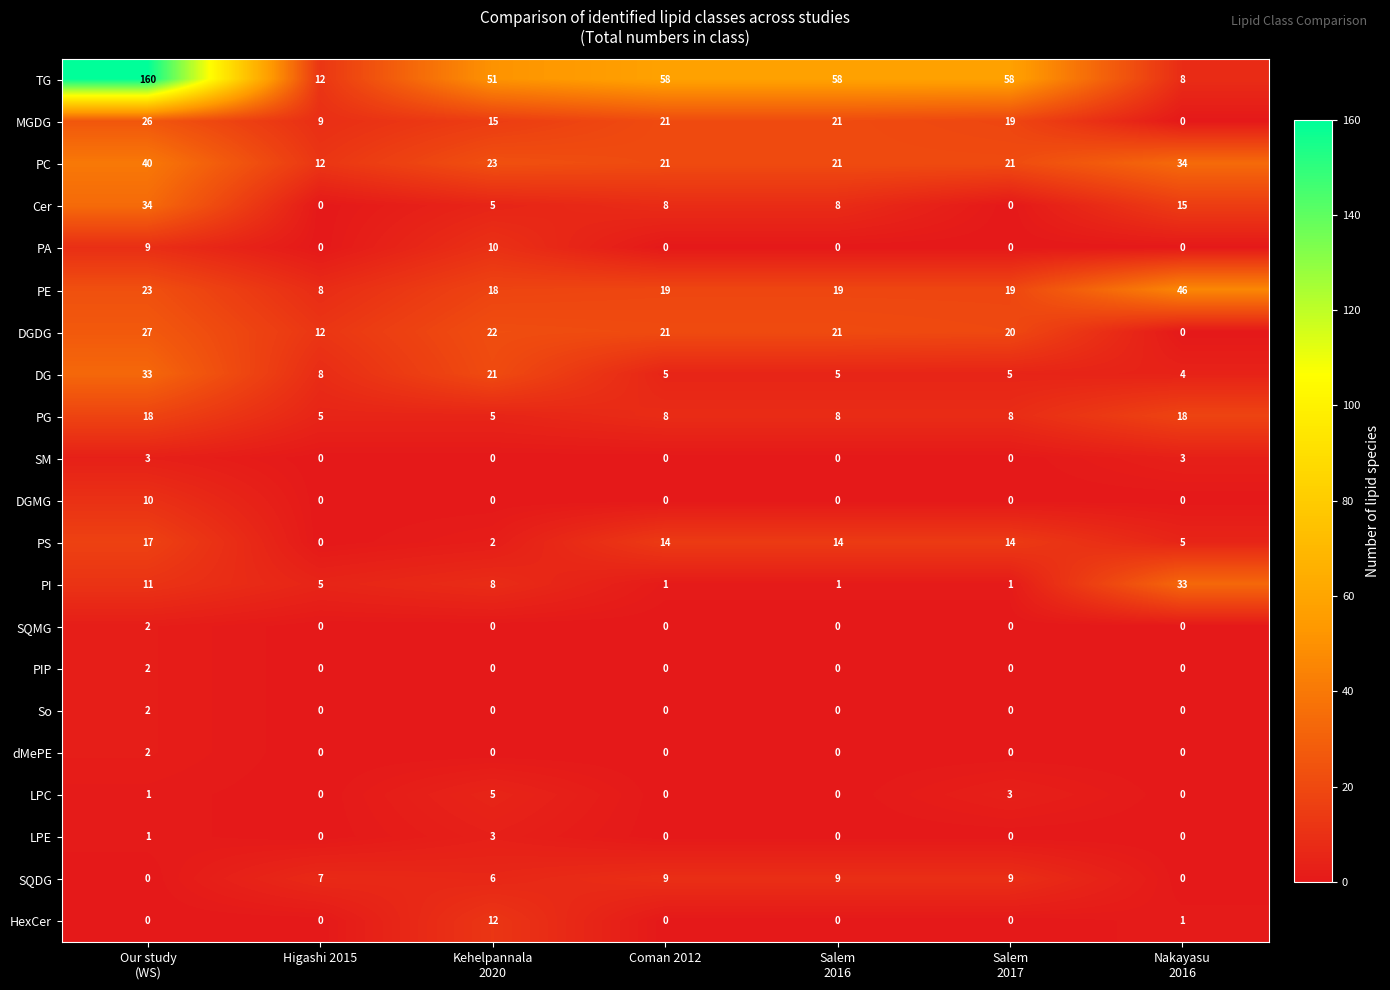

What is the difference between the second highest and second lowest values in the PA series?

9